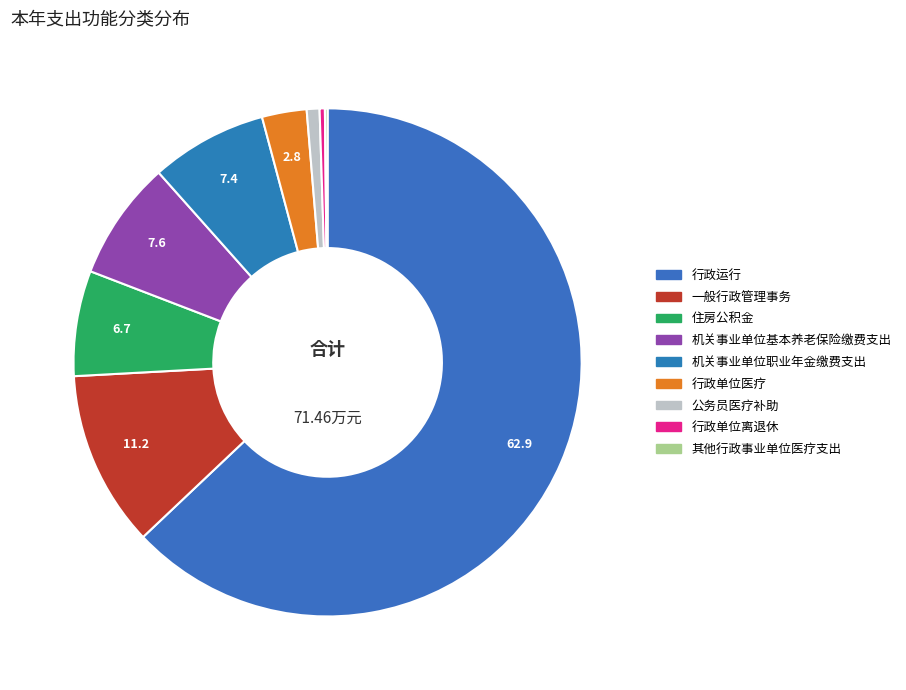

True or false: 其他行政事业单位医疗支出 accounts for 0% of the total.

True